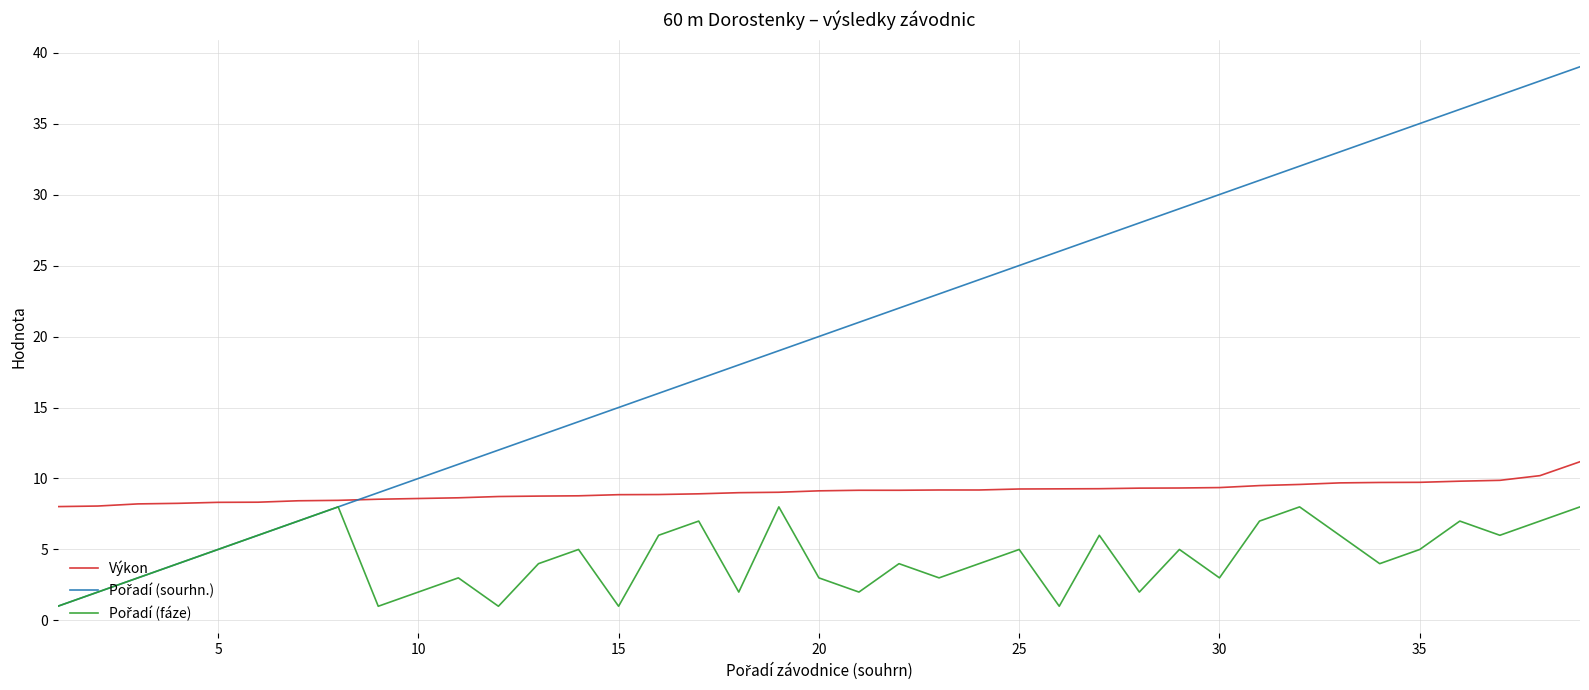

Does the chart display data point markers on the line(s)?

No